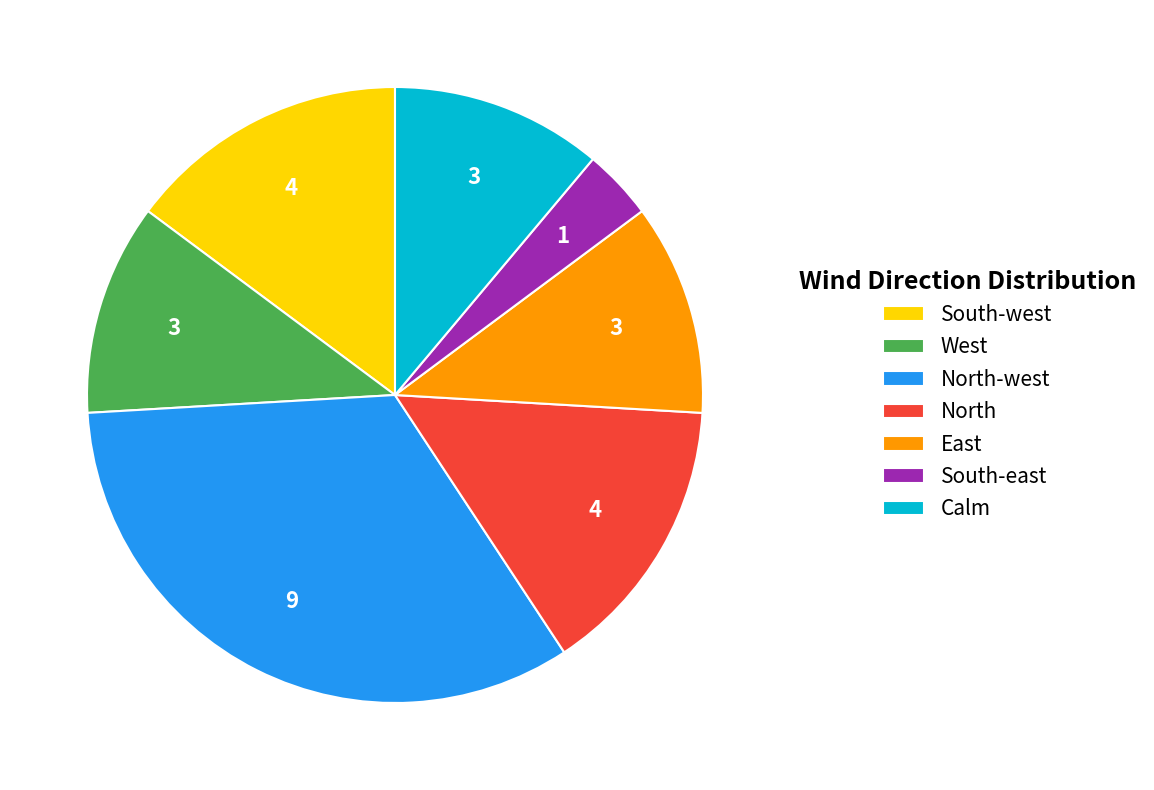

True or false: North-west accounts for 33% of the total.

True